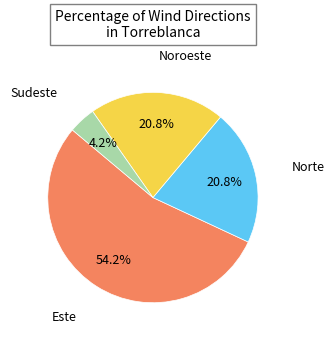

How many segments does this pie chart have?

4